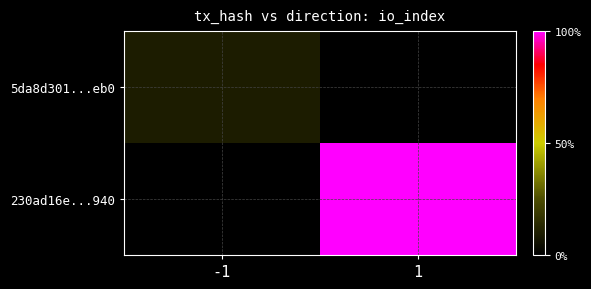

What is the difference between the highest and lowest values at 1?

32